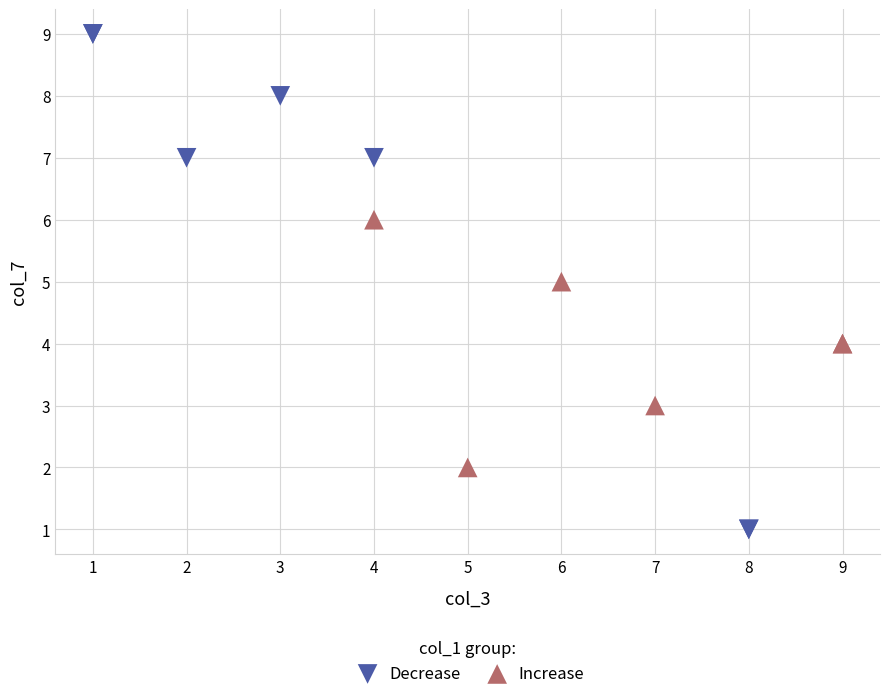

Which series contains the lowest Y value?

Decrease